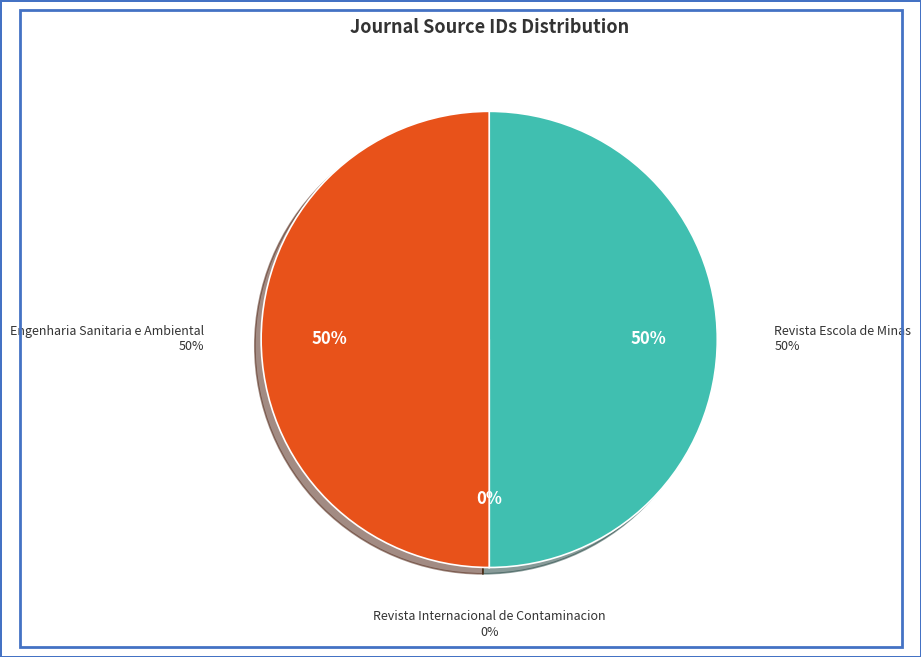

Rank the categories by value from lowest to highest.

Revista Internacional de Contaminacion, Revista Escola de Minas, Engenharia Sanitaria e Ambiental